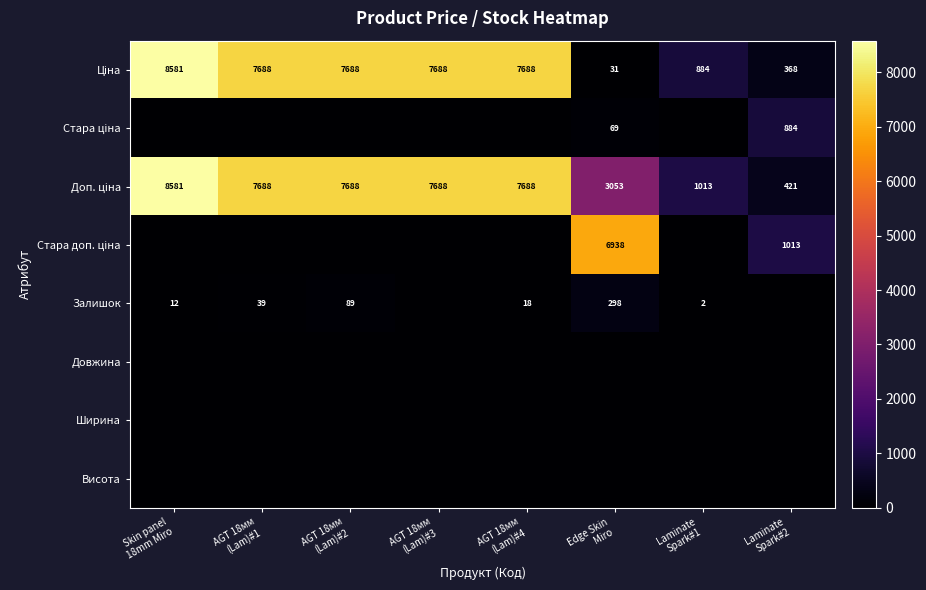

Count the number of data series in this chart.

8